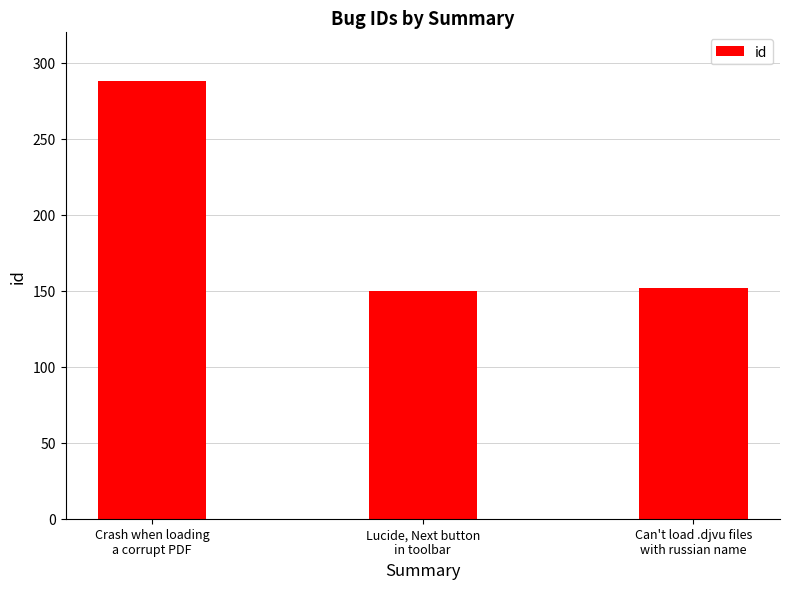

What is the ratio of the value at Lucide, Next button
in toolbar to the value at Crash when loading
a corrupt PDF?

0.5